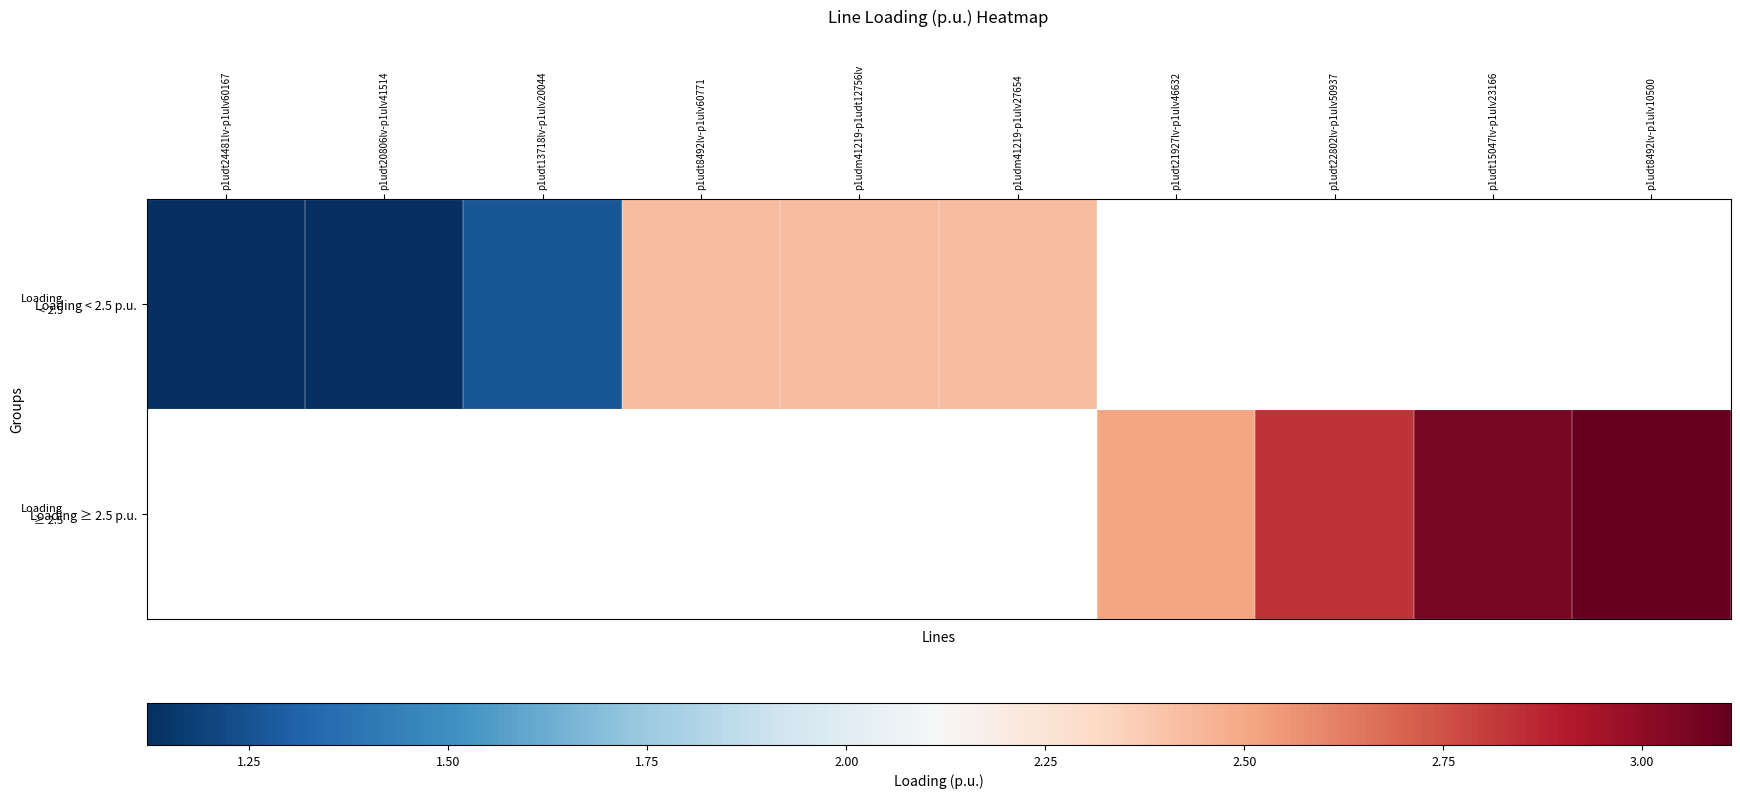

List the series in order of their peak value, lowest first.

Loading < 2.5 p.u., Loading ≥ 2.5 p.u.